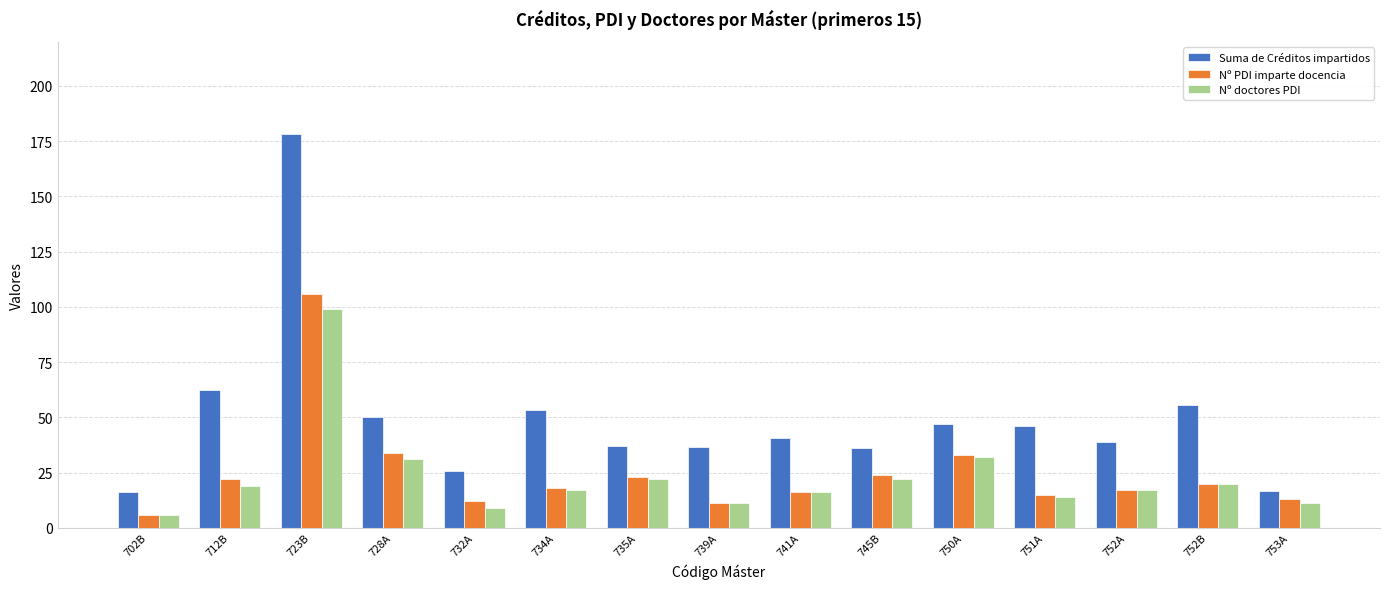

Which label corresponds to the largest value in the chart?

723B